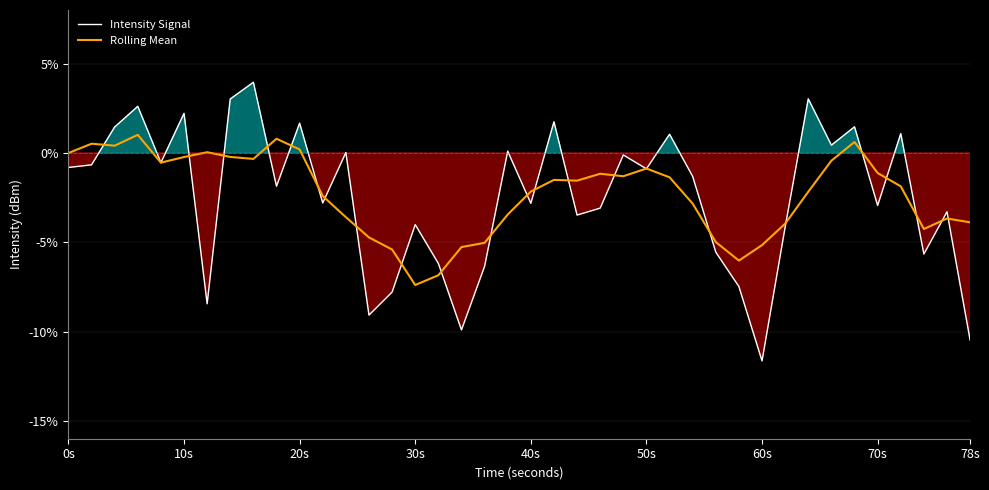

Which category has the lowest value in the Rolling Mean series?

30s